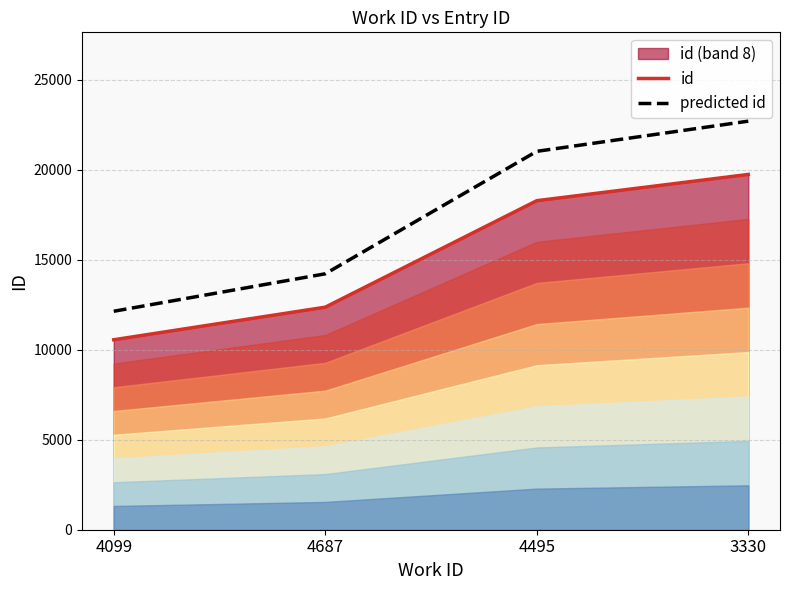

How many data points in id are less than 18276?

2